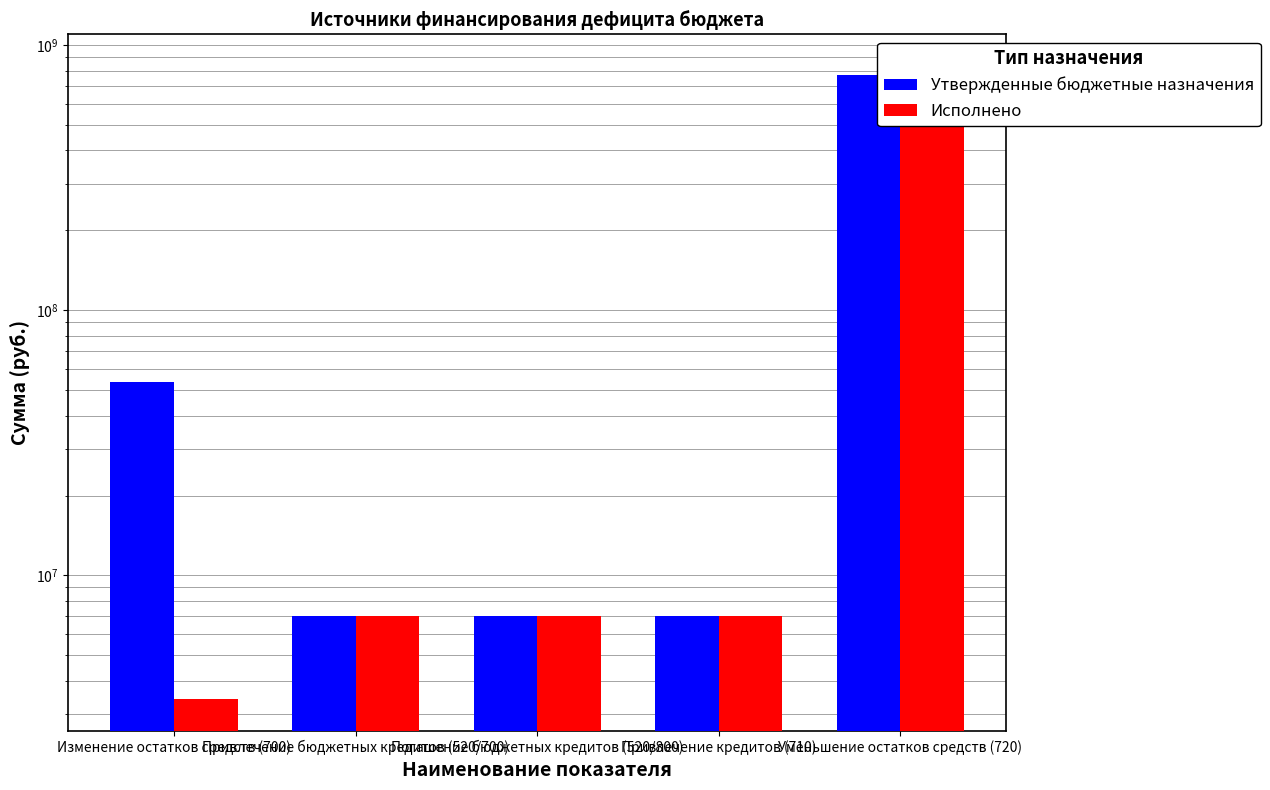

At which category is the sum across all series the highest?

Уменьшение остатков средств (720)